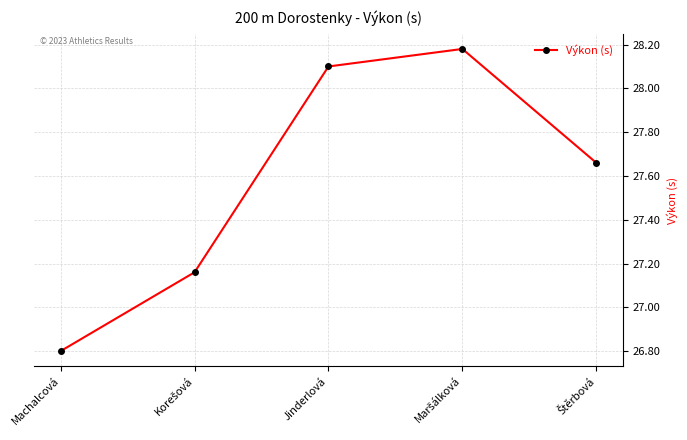

What is the value of the 3rd point from the left?

28.1